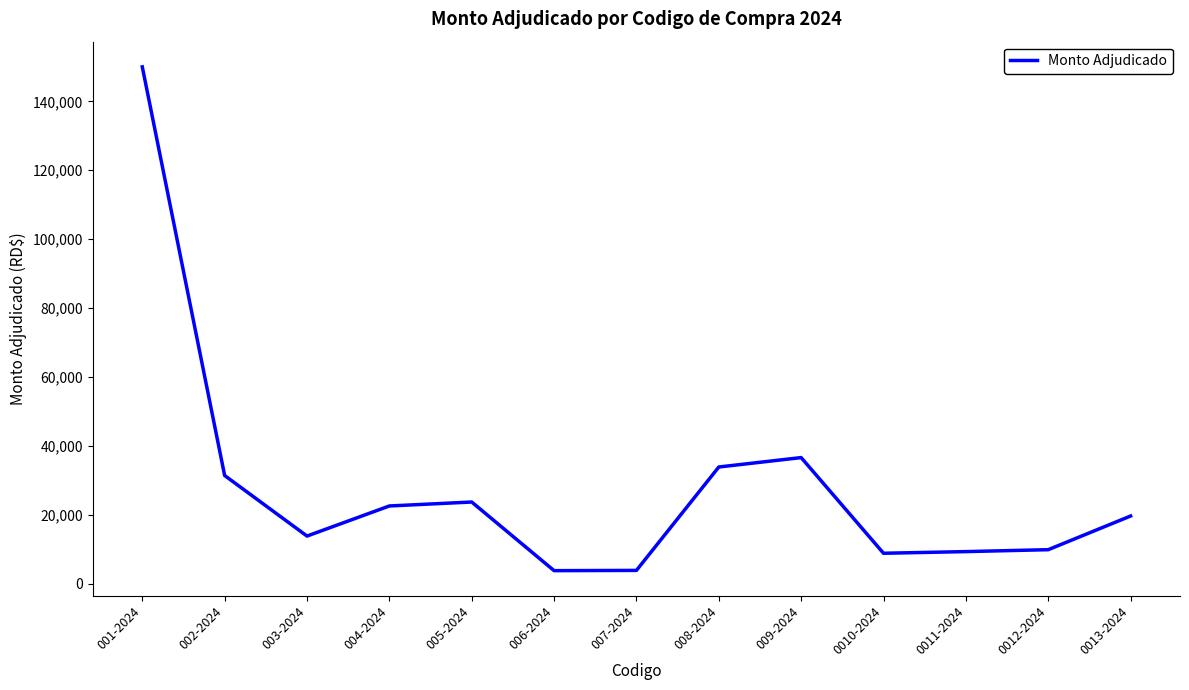

What is the smallest value displayed?

3829.5